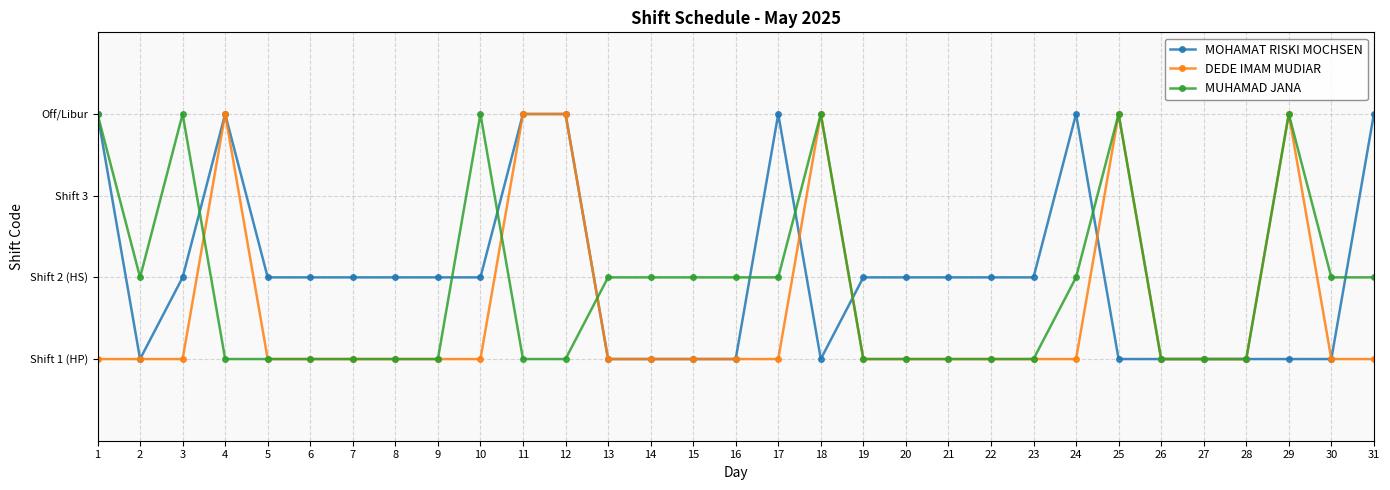

Between 12 and 22, which series saw the biggest shift?

DEDE IMAM MUDIAR